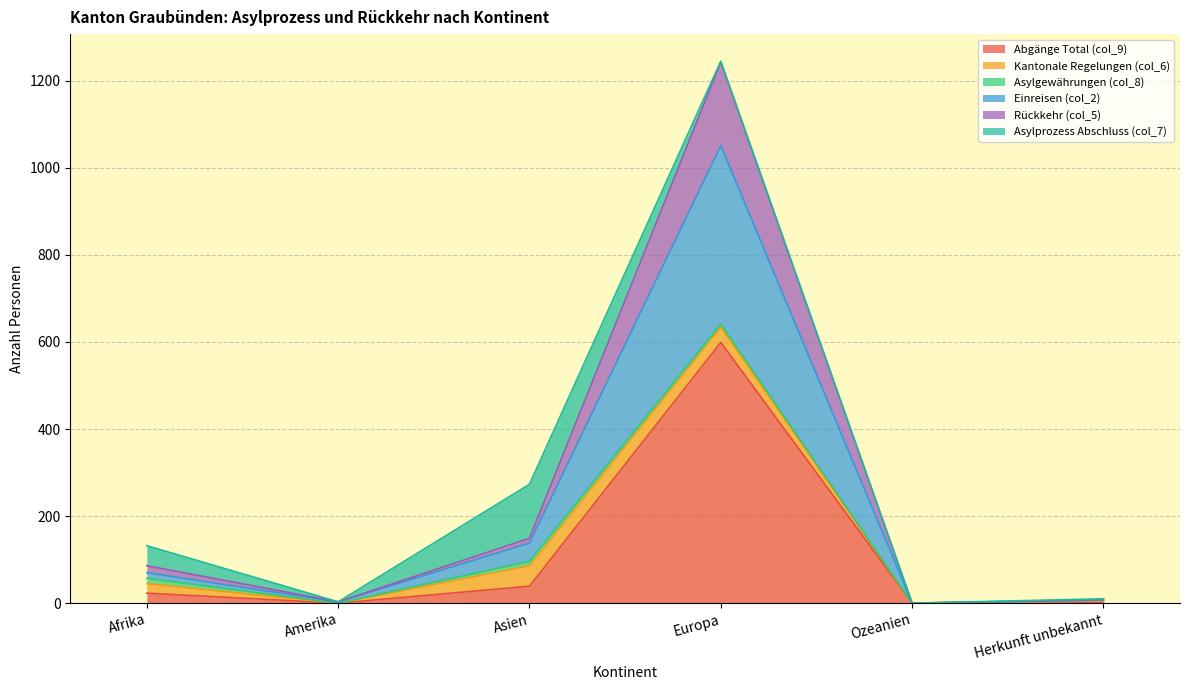

How many categories are shown in the chart?

6